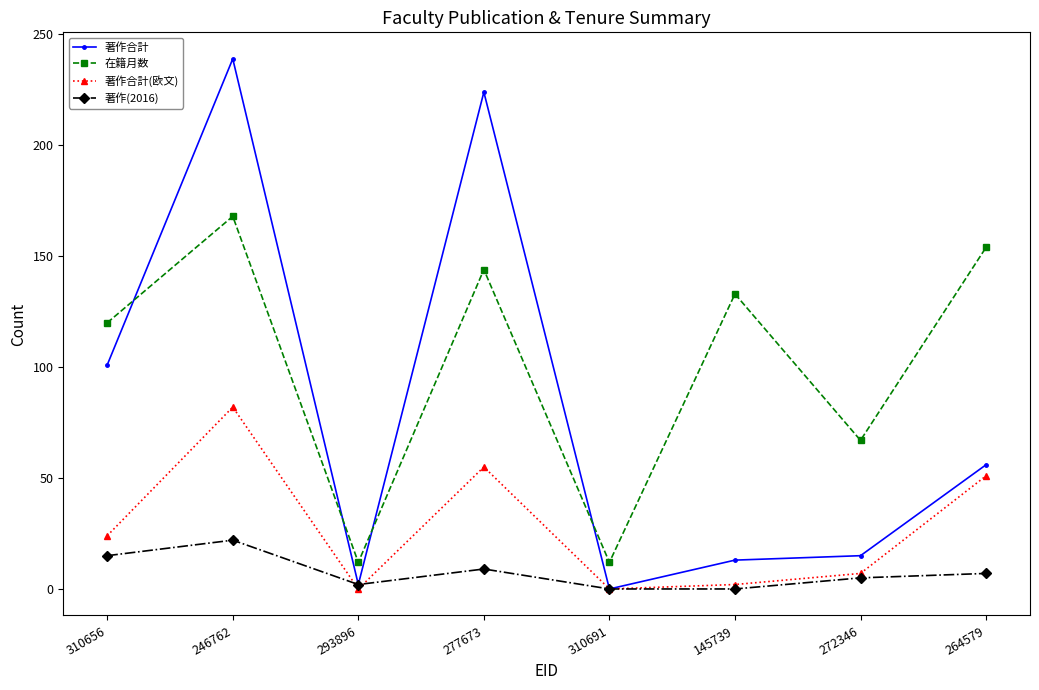

How many distinct data groups are displayed?

4